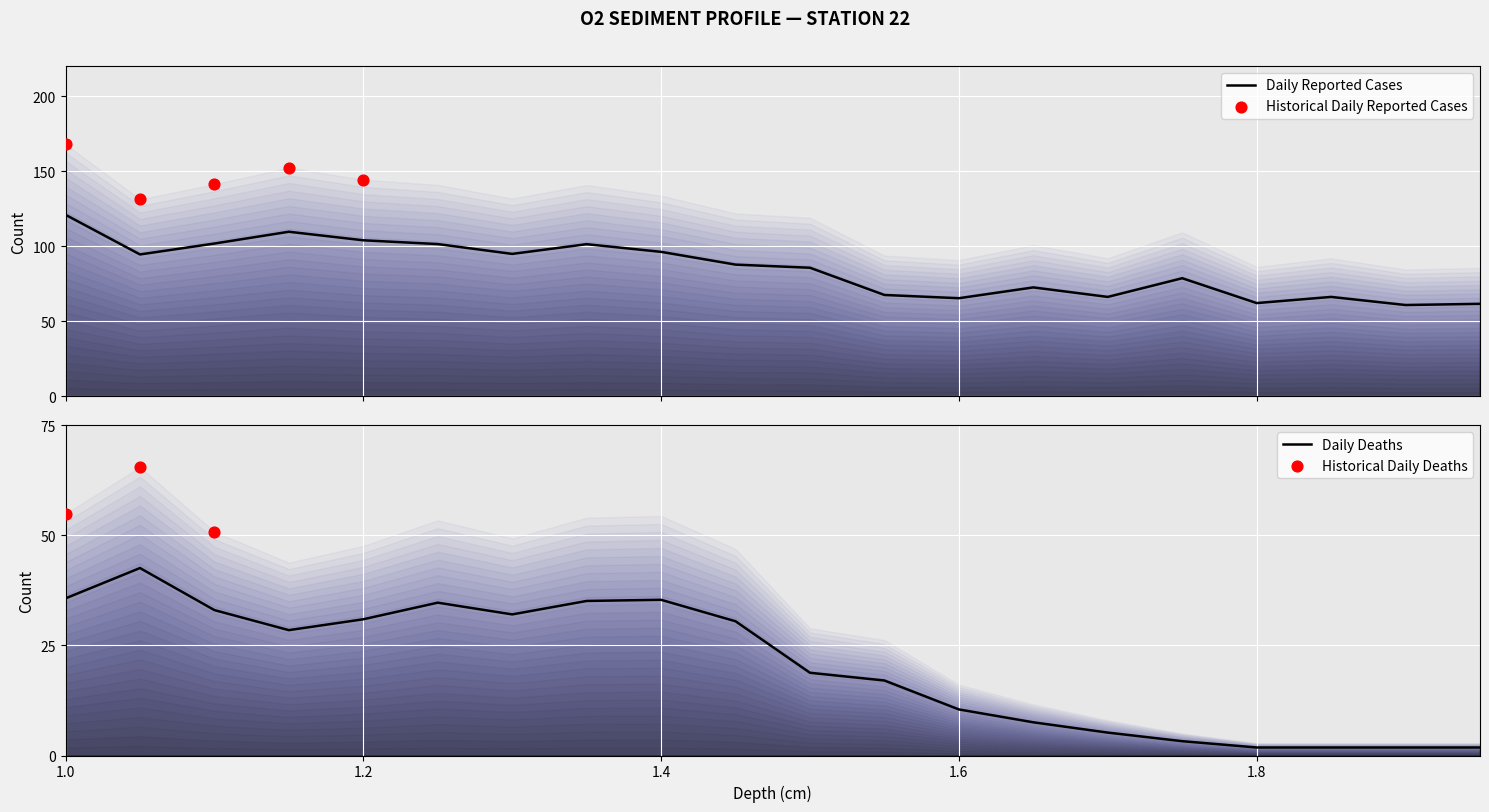

Which has a higher value, 0.75 or 0.8?

0.75